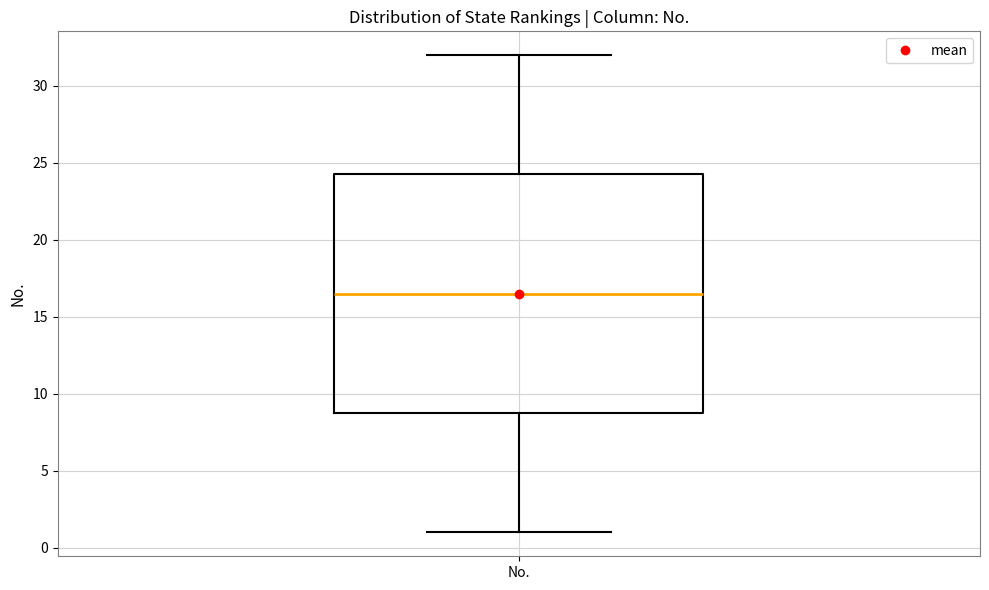

Where does the upper whisker of the box for No. end on the y-axis? The values are not printed on the chart, so give them approximately, as read against the axis.

32.0